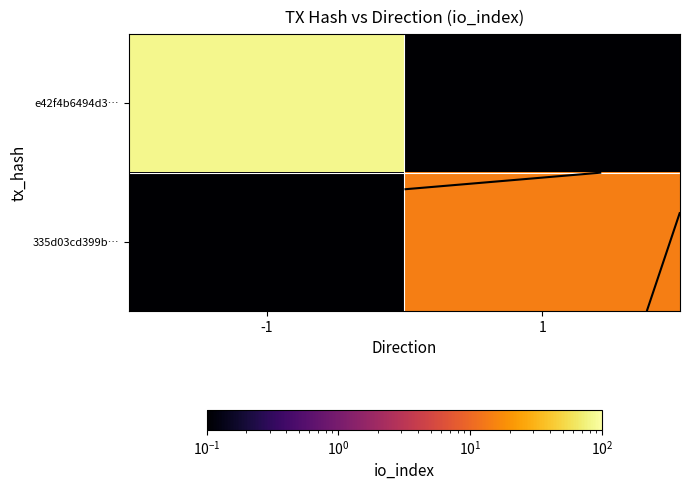

What is the sum of the e42f4b6494d3… values at 1 and -1?

83.0